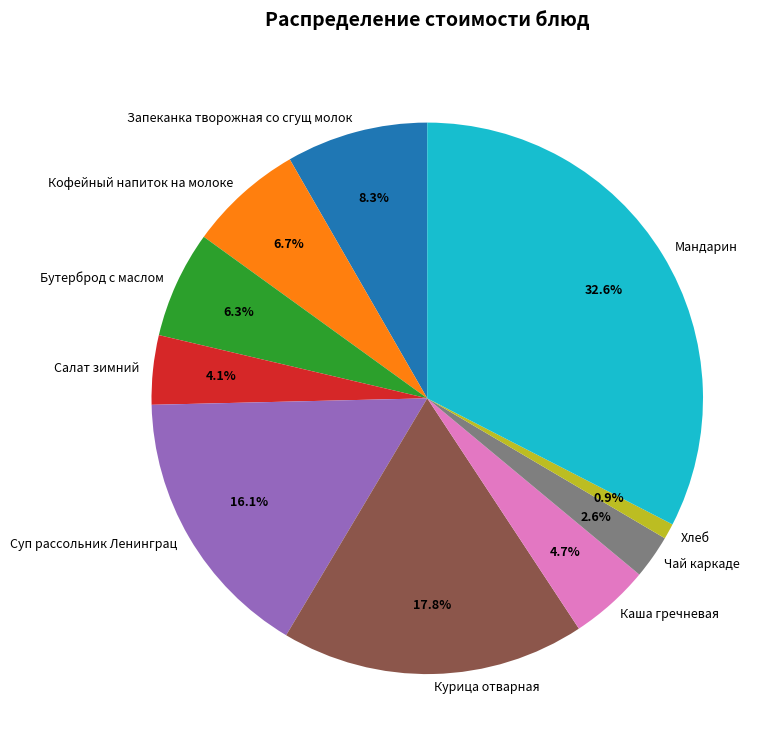

Do Курица отварная and Кофейный напиток на молоке together represent more than half of the pie?

No